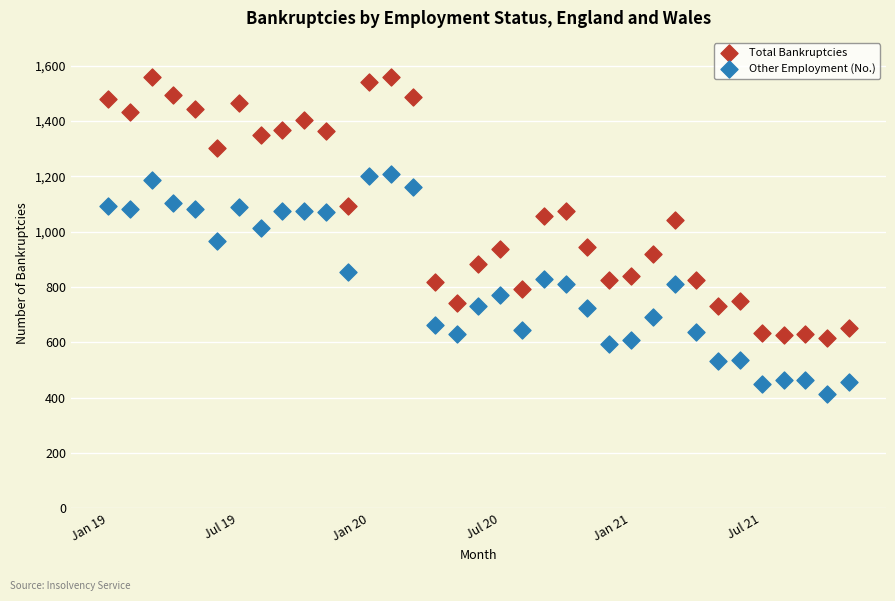

Which series reaches the maximum Y coordinate?

Total Bankruptcies